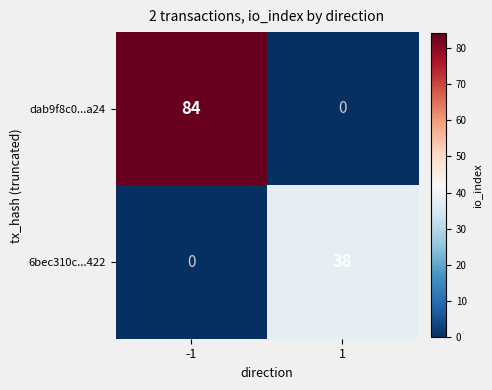

What is the greatest value displayed?

84